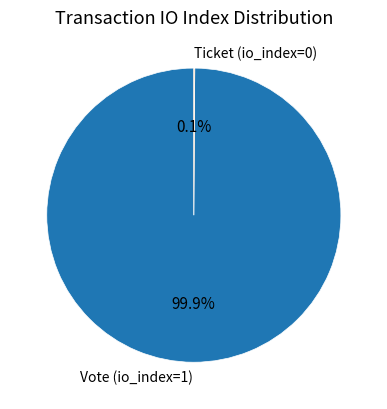

Which category has the biggest portion of the pie?

Vote (io_index=1)